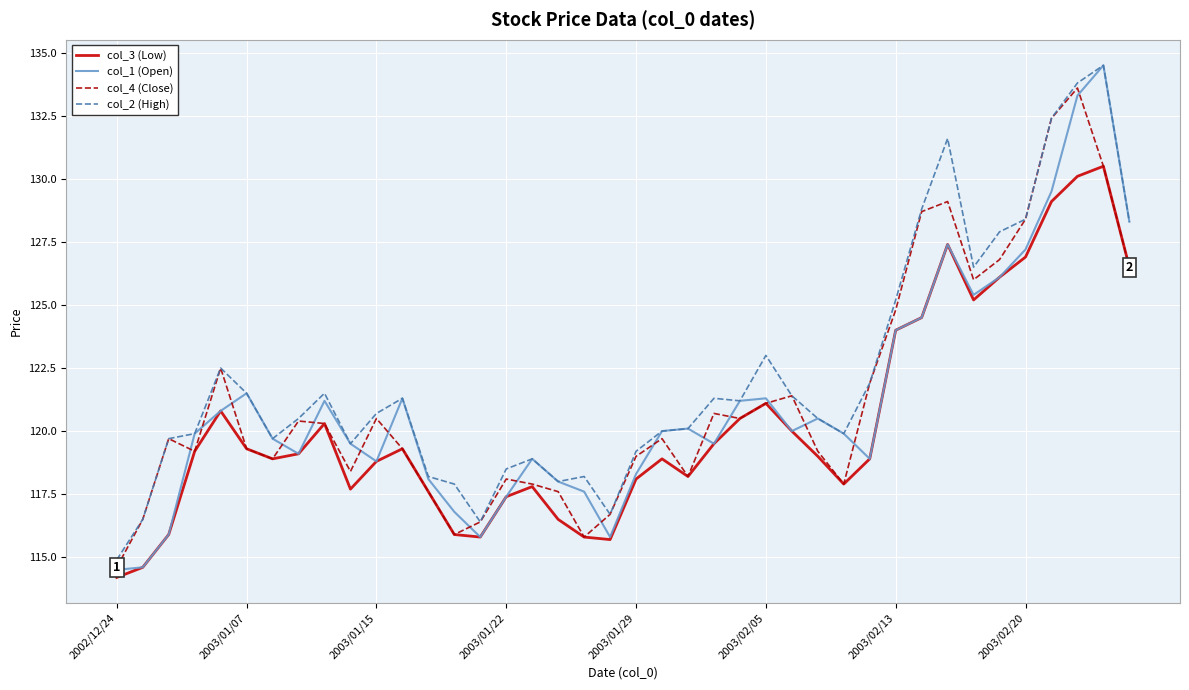

What is the minimum value for col_3 (Low)?

114.2